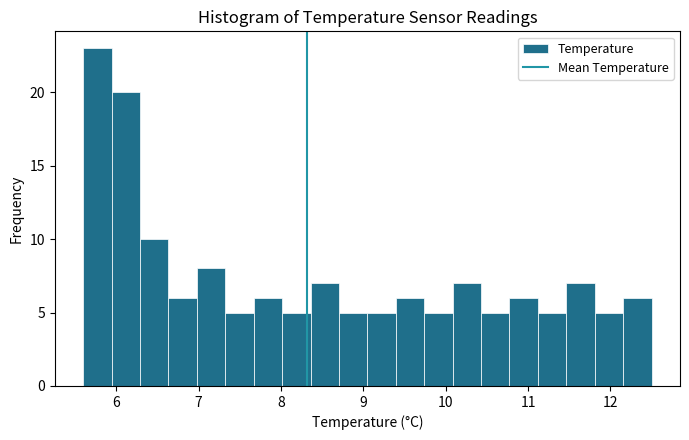

Read against the x-axis, roughly where is the centre of the tallest bar?

5.8